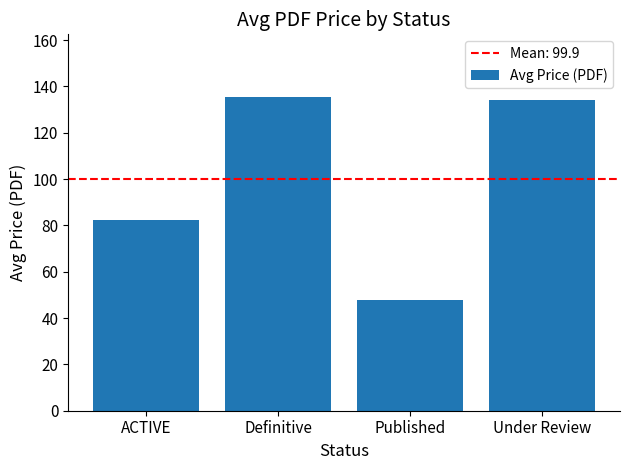

Between Published and Under Review, which is larger?

Under Review